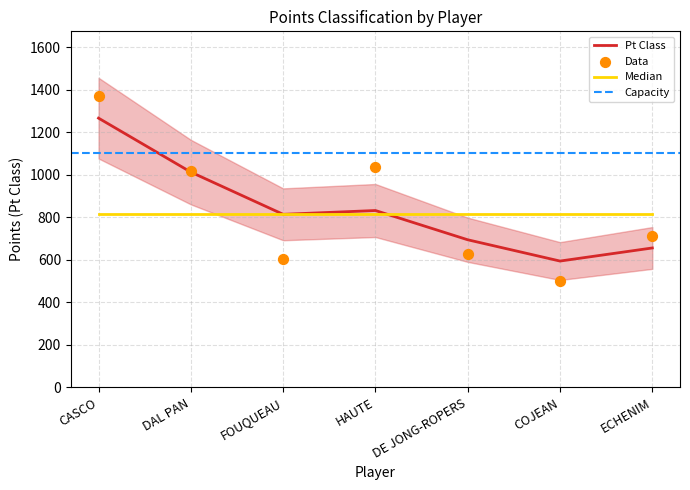

What is the change in value from CASCO to DAL PAN?

-352